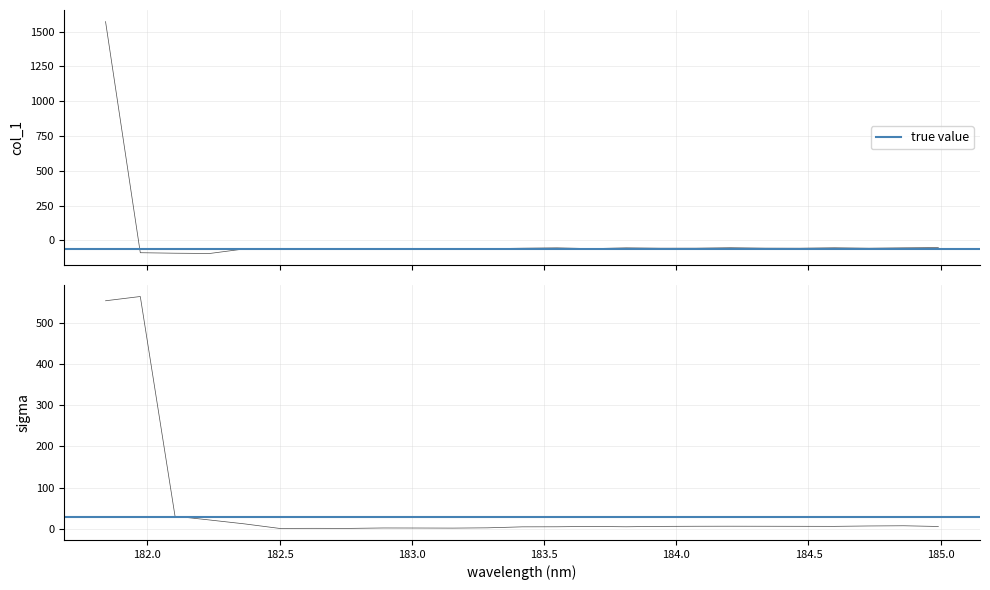

Where does the data first go above -56?

181.8418